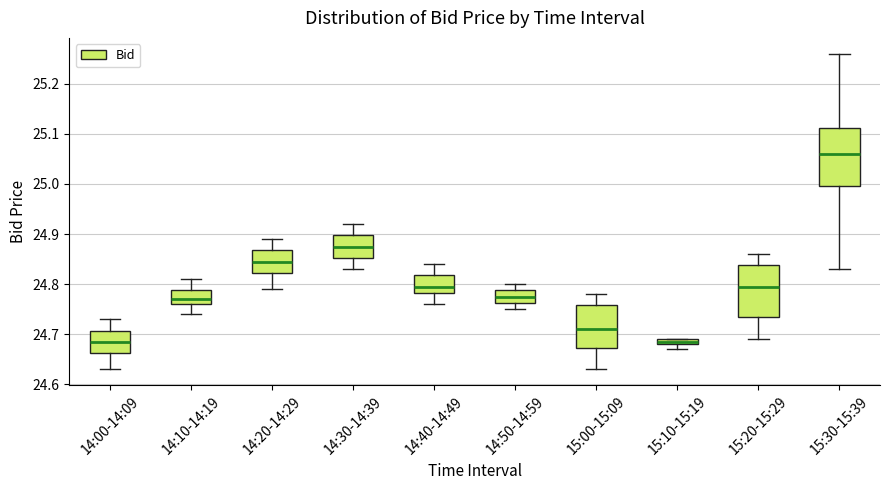

Where is the lower edge of the box for 14:30-14:39 on the y-axis? The values are not printed on the chart, so give them approximately, as read against the axis.

24.85